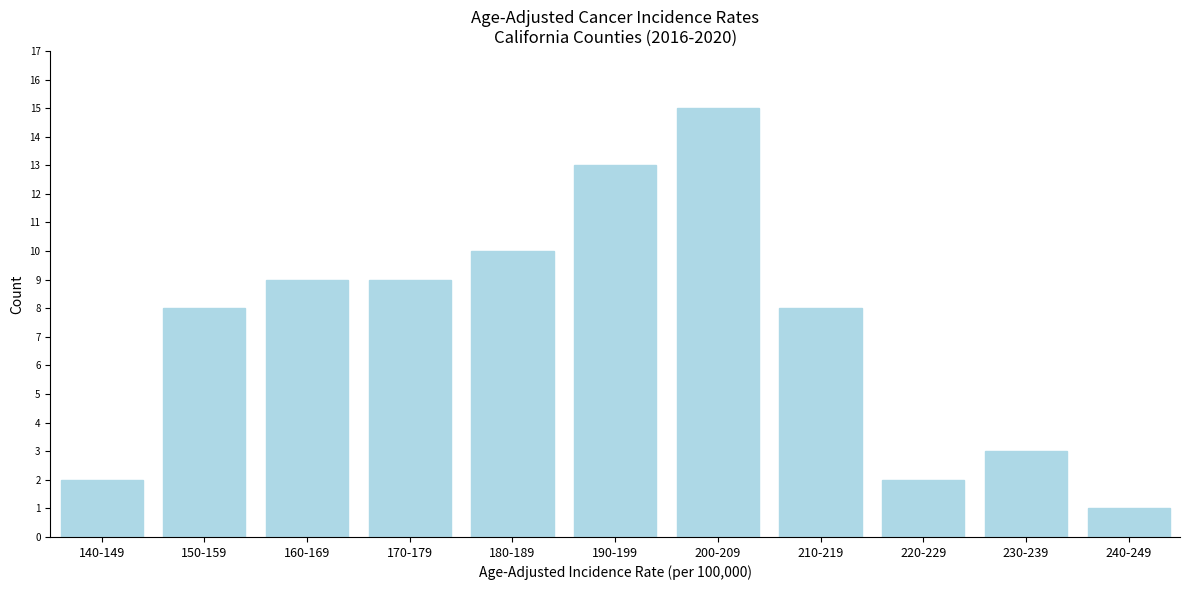

Reading right to left, transcribe all the data shown in this chart.

240-249=1	230-239=3	220-229=2	210-219=8	200-209=15	190-199=13	180-189=10	170-179=9	160-169=9	150-159=8	140-149=2